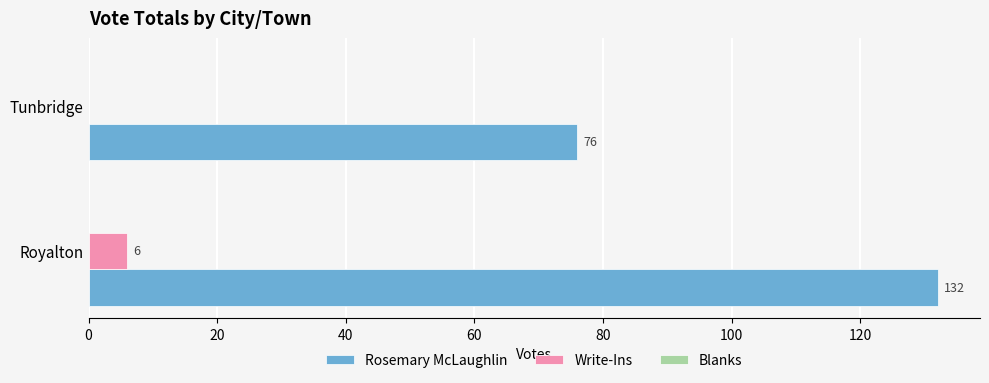

Which series changed the most between Royalton and Tunbridge?

Rosemary McLaughlin